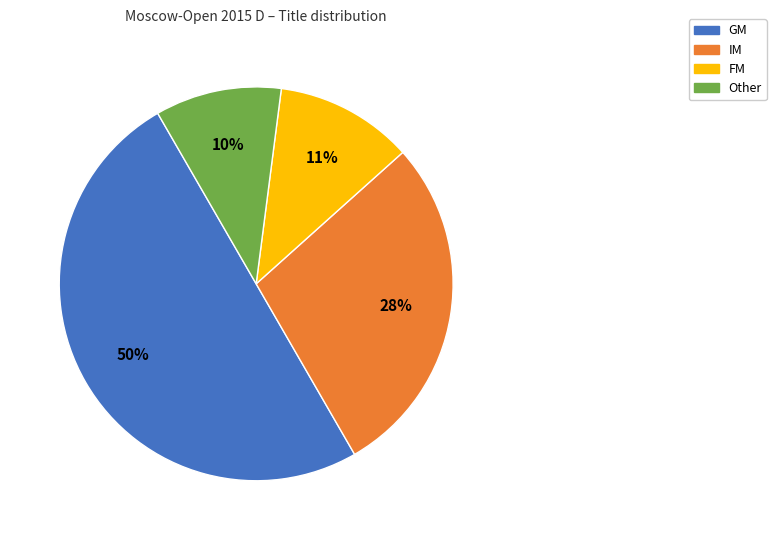

Is the sum of GM and FM greater than half?

Yes